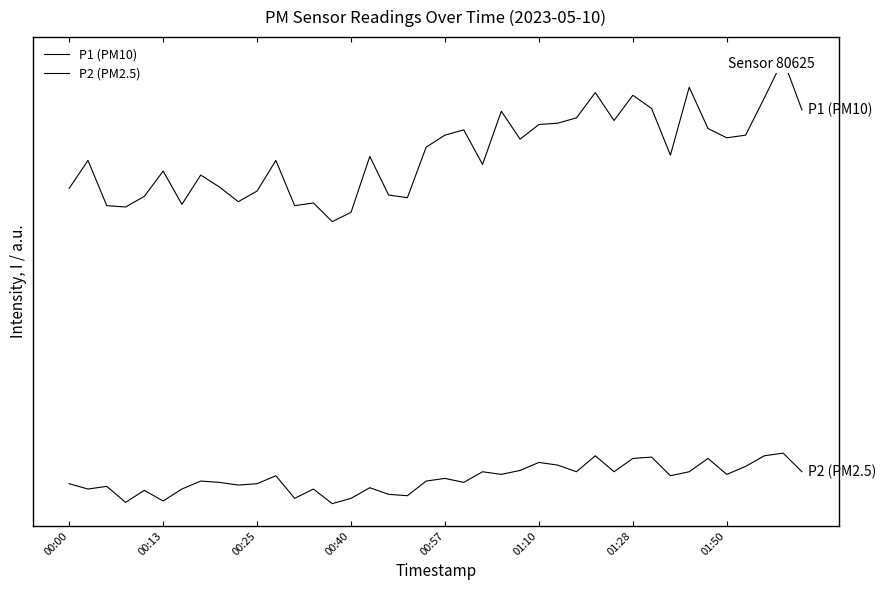

Rank the series at 23 from lowest to highest value.

P2 (PM2.5), P1 (PM10)